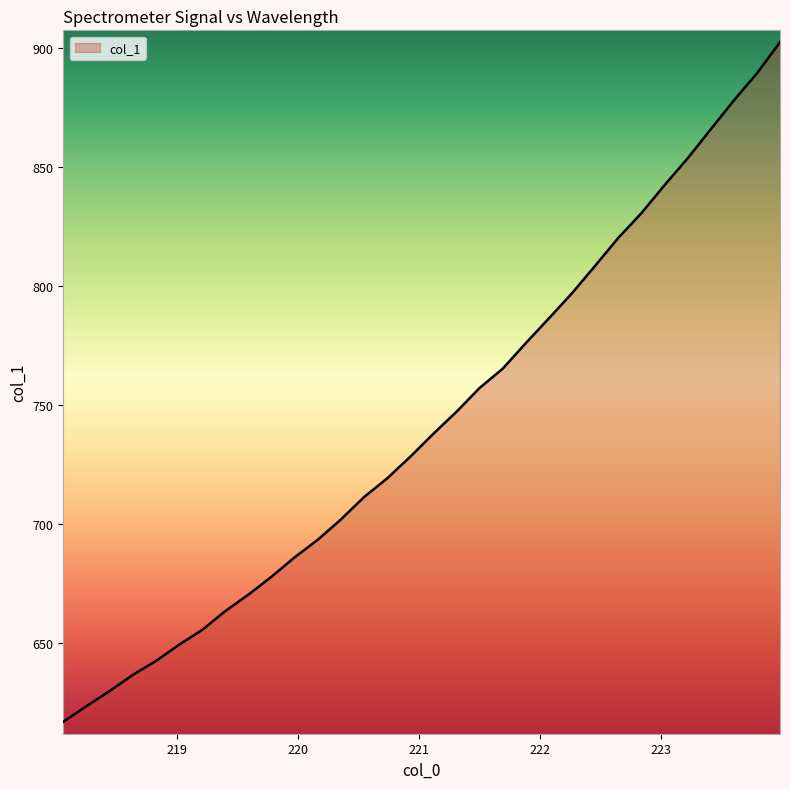

What is the maximum value shown in the chart?

902.6